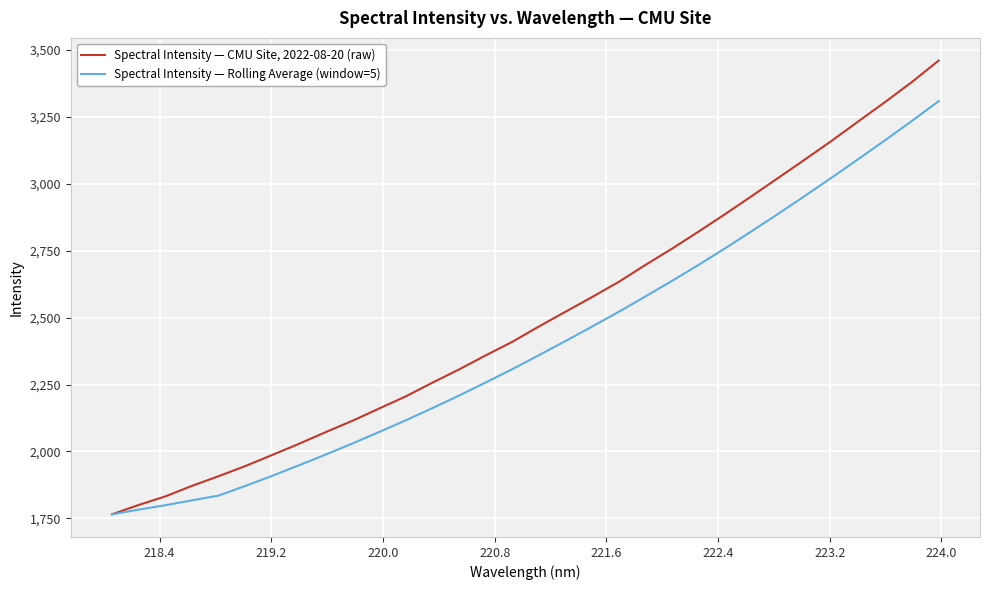

List the series in order of their overall mean, highest first.

Spectral Intensity — CMU Site, 2022-08-20 (raw), Spectral Intensity — Rolling Average (window=5)